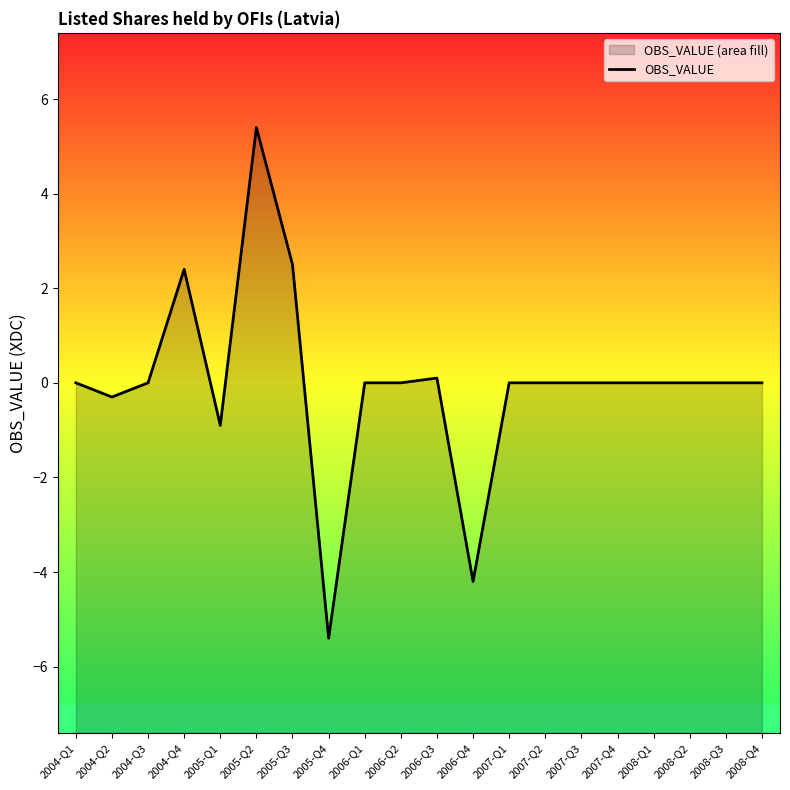

What is the label of the 9th point from the left?

2006-Q1